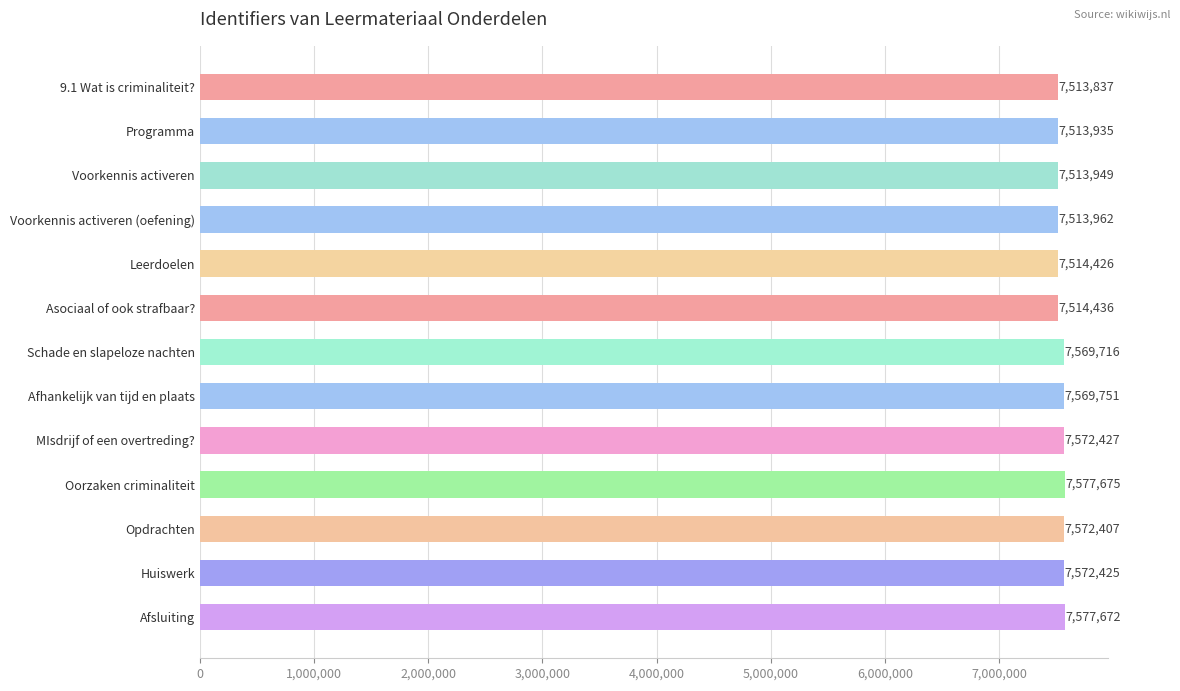

What is the approximate value at MIsdrijf of een overtreding?, to the nearest 50?

7572450